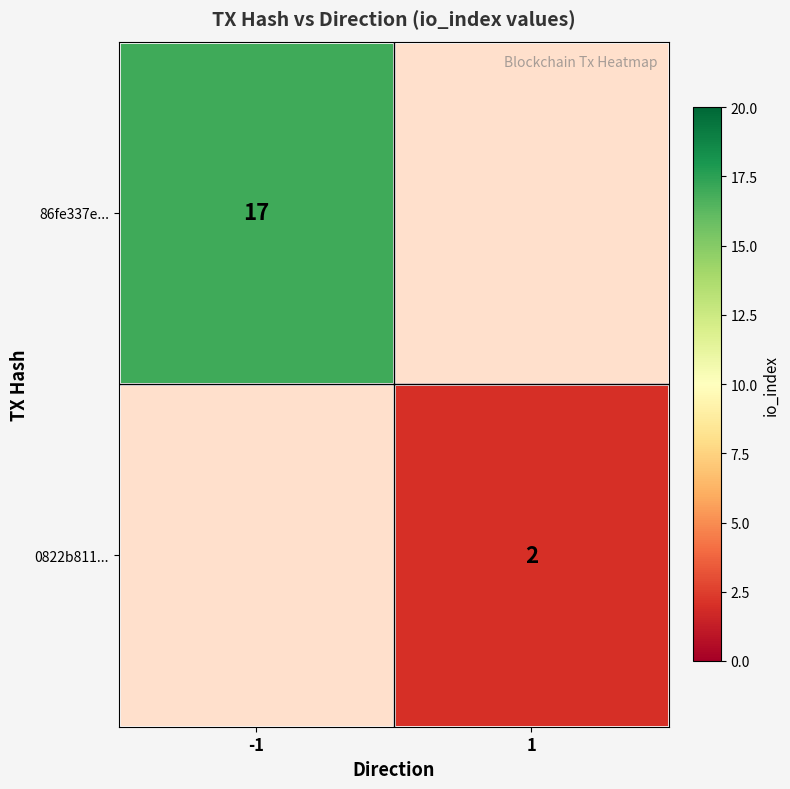

True or false: 86fe337e... has a value of 17 at -1.

True